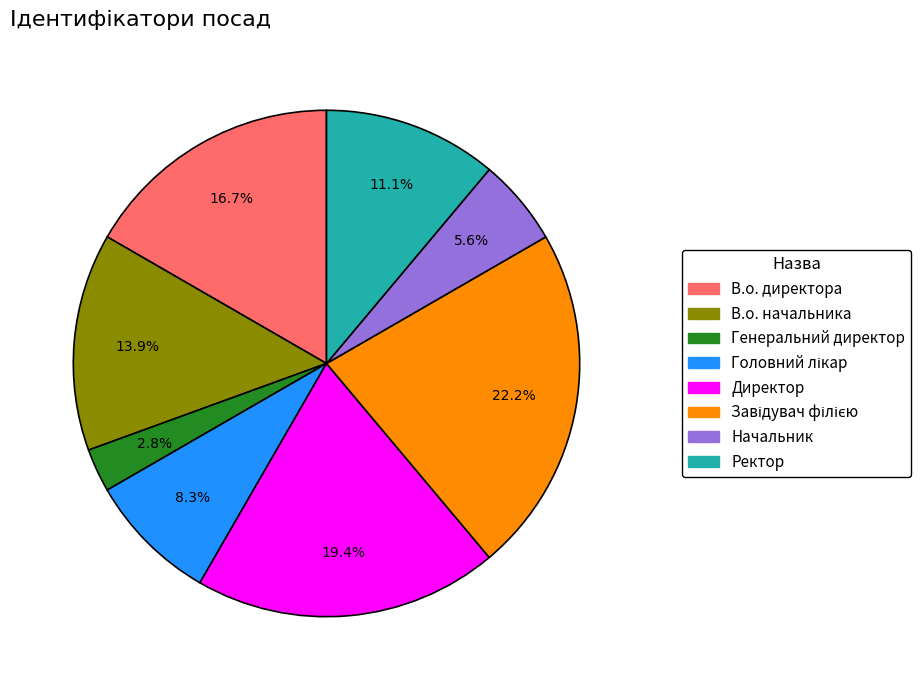

Between Ректор and Начальник, which is larger?

Ректор